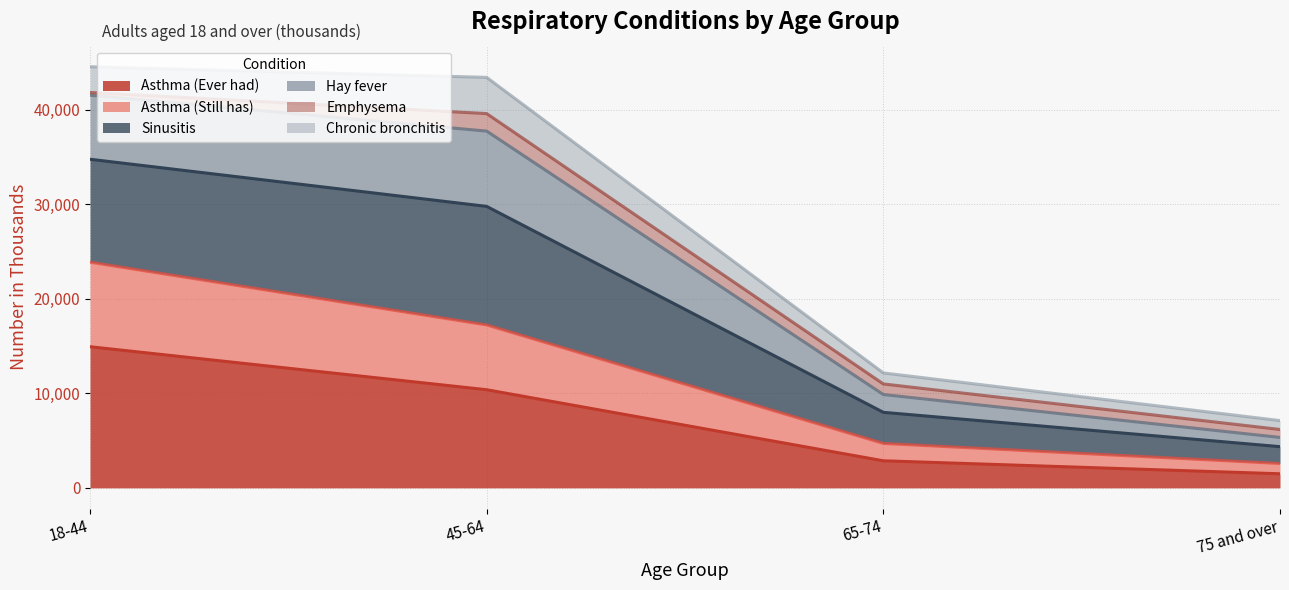

Is it true that Asthma (Ever had) equals 14929 at 18-44?

True